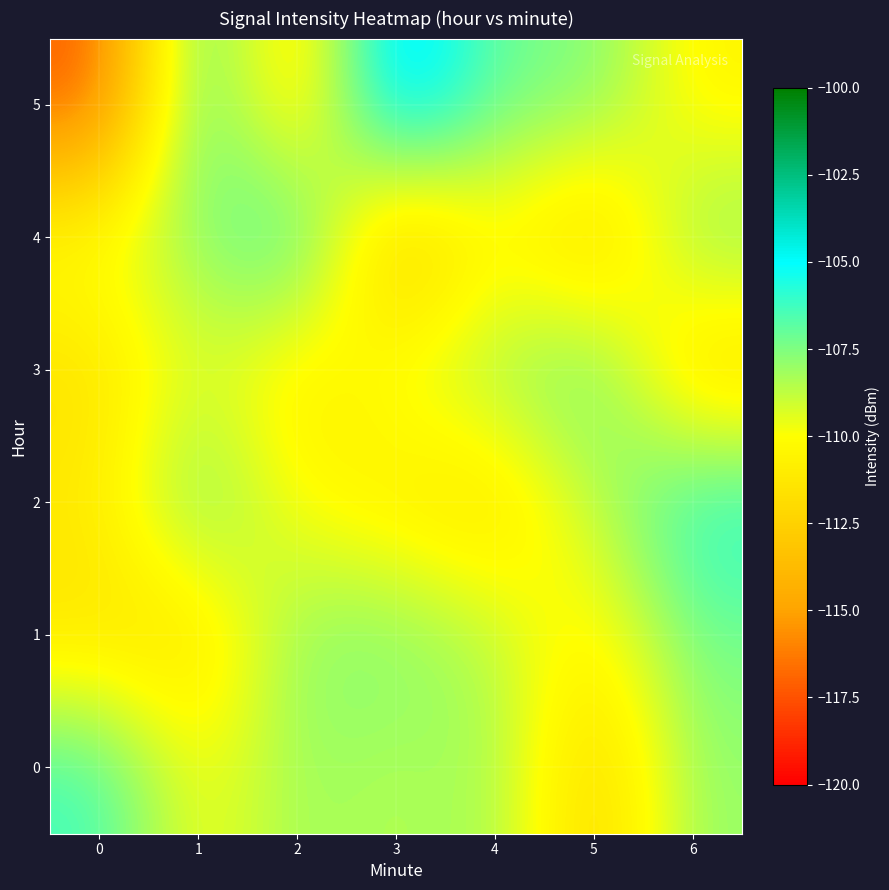

Which series changed the most between 3 and 5?

5